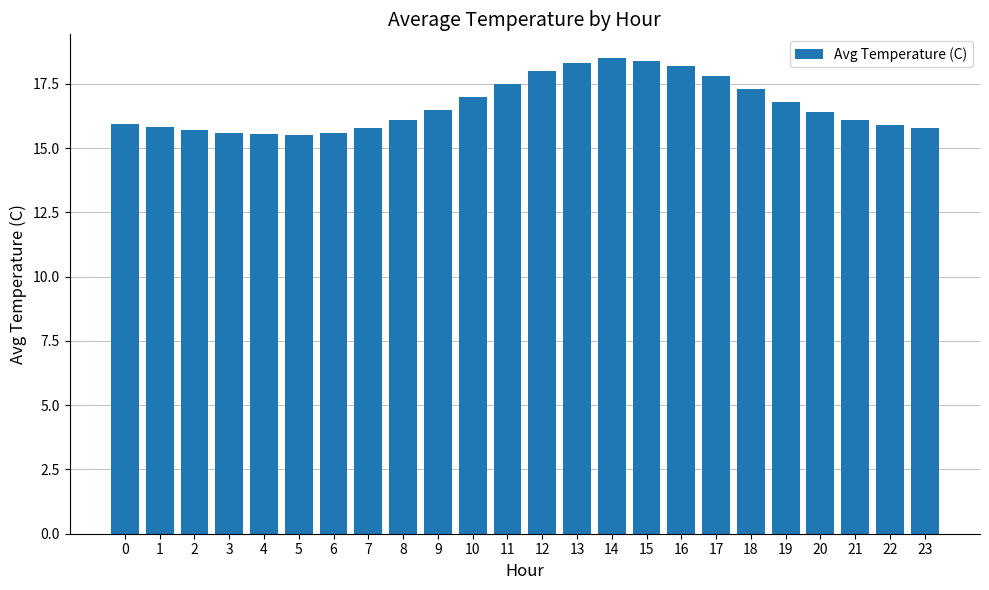

What is the change in value from 16 to 21?

-2.1